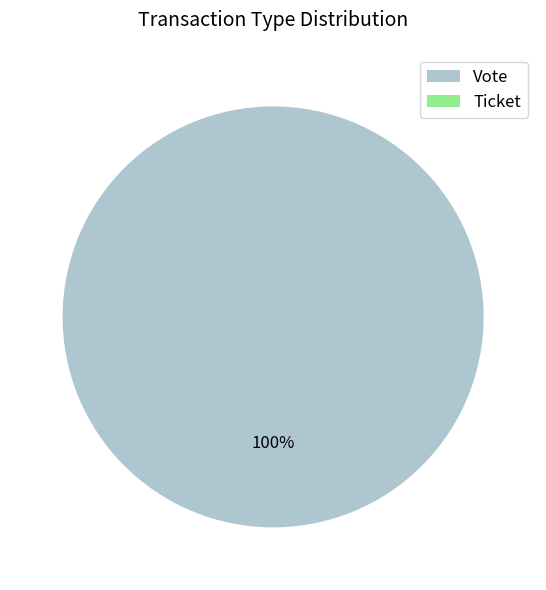

What is the largest slice in the pie chart?

Vote